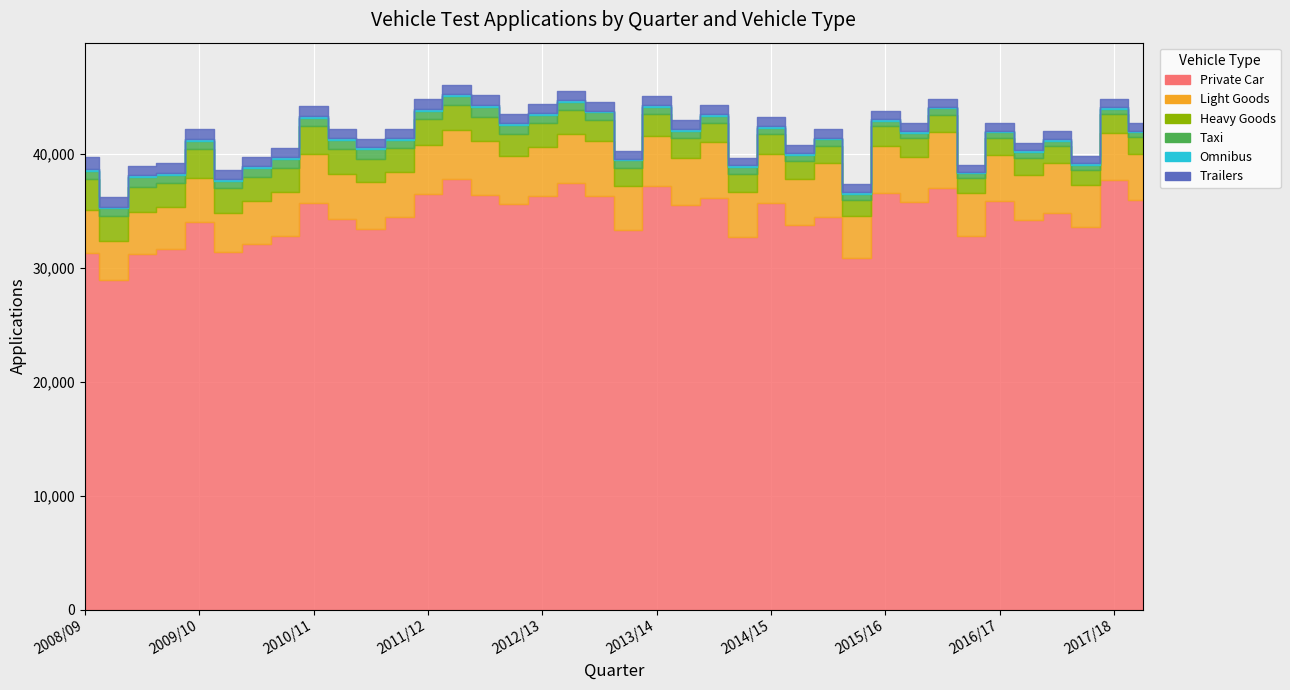

In Trailers, how many points are higher than both neighbors (excluding endpoints)?

10